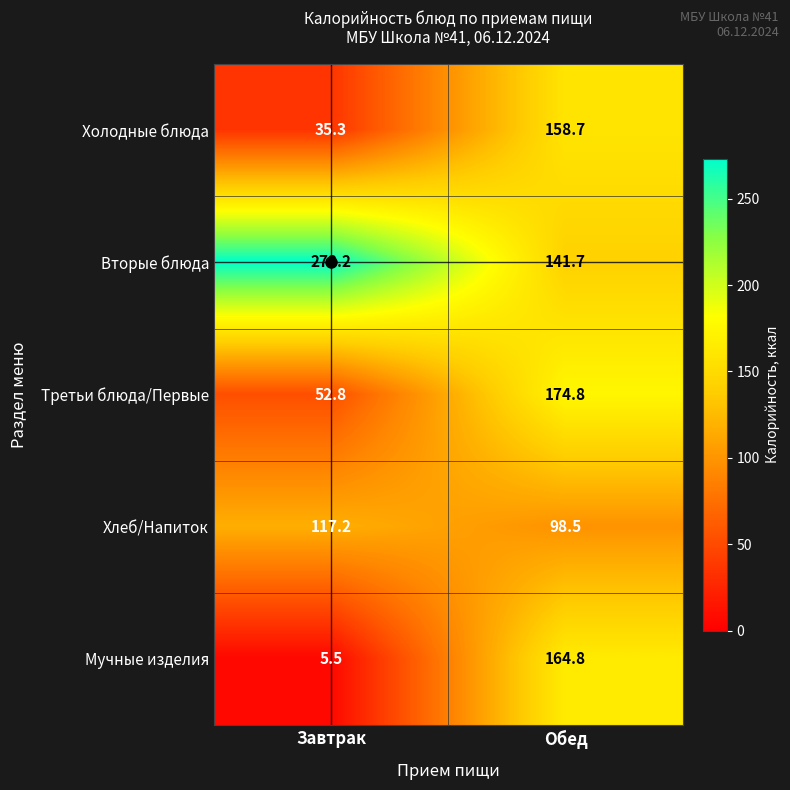

Which series has the largest range (max minus min)?

Мучные изделия